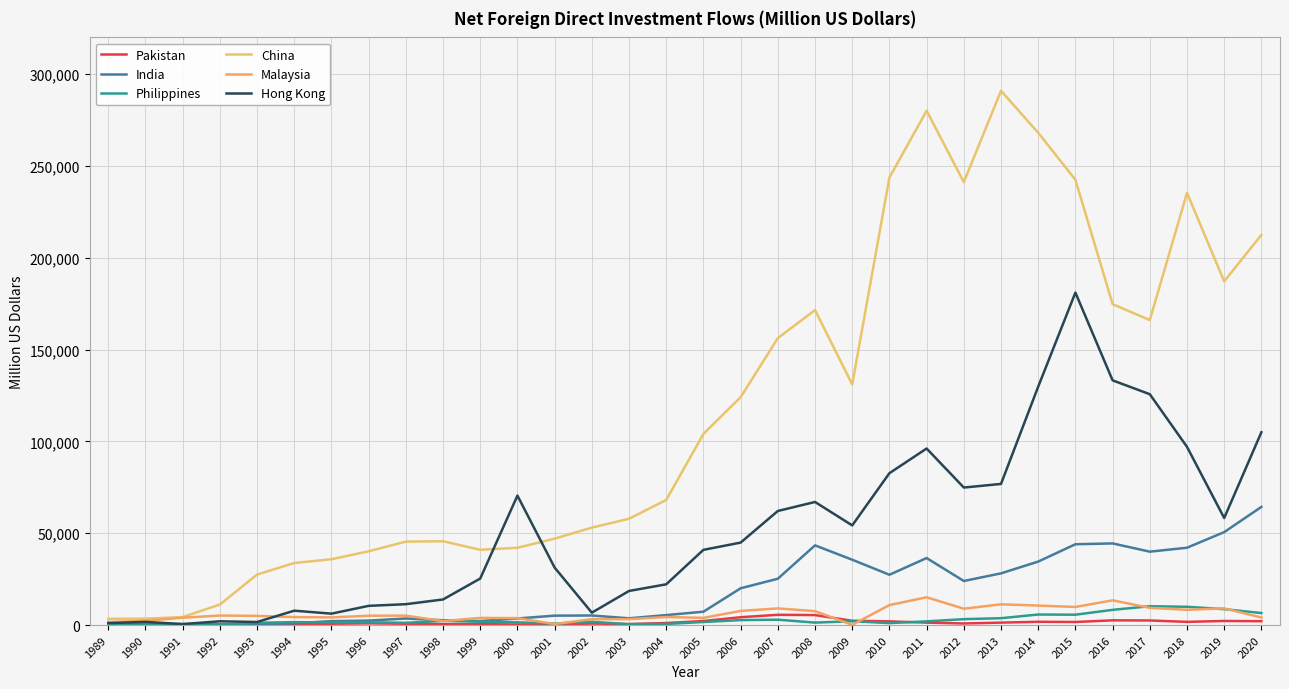

Does the chart display data point markers on the line(s)?

No